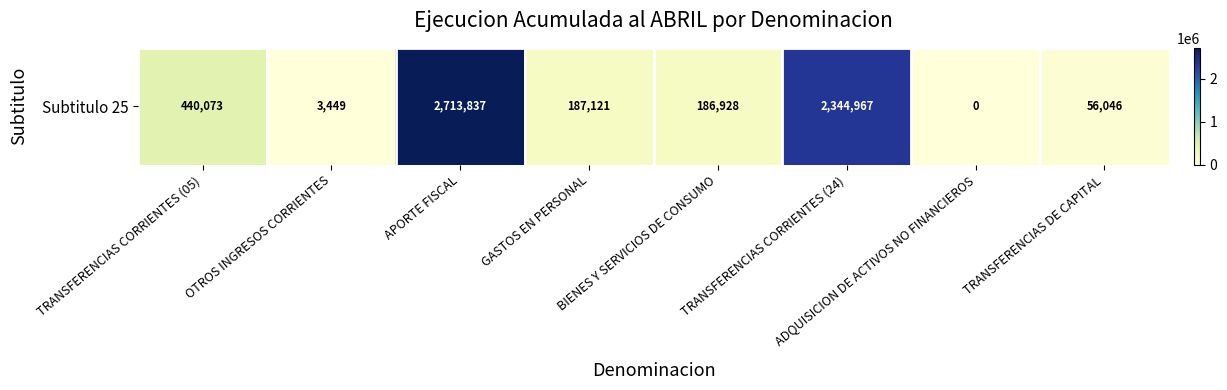

Which category has the highest value across all series?

APORTE FISCAL